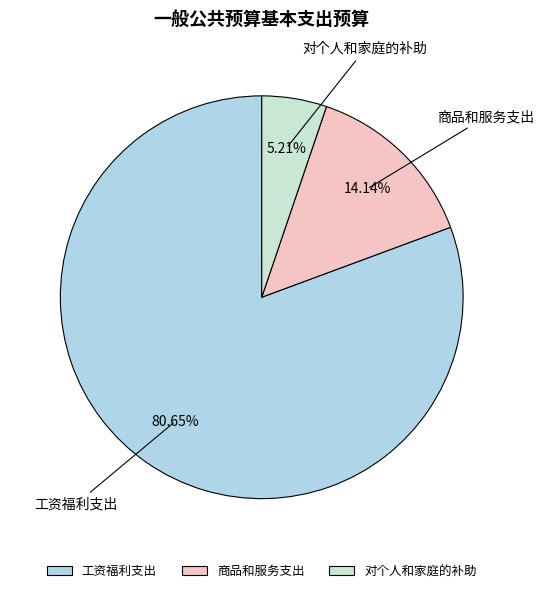

What is the ratio of the value at 工资福利支出 to the value at 商品和服务支出?

5.7